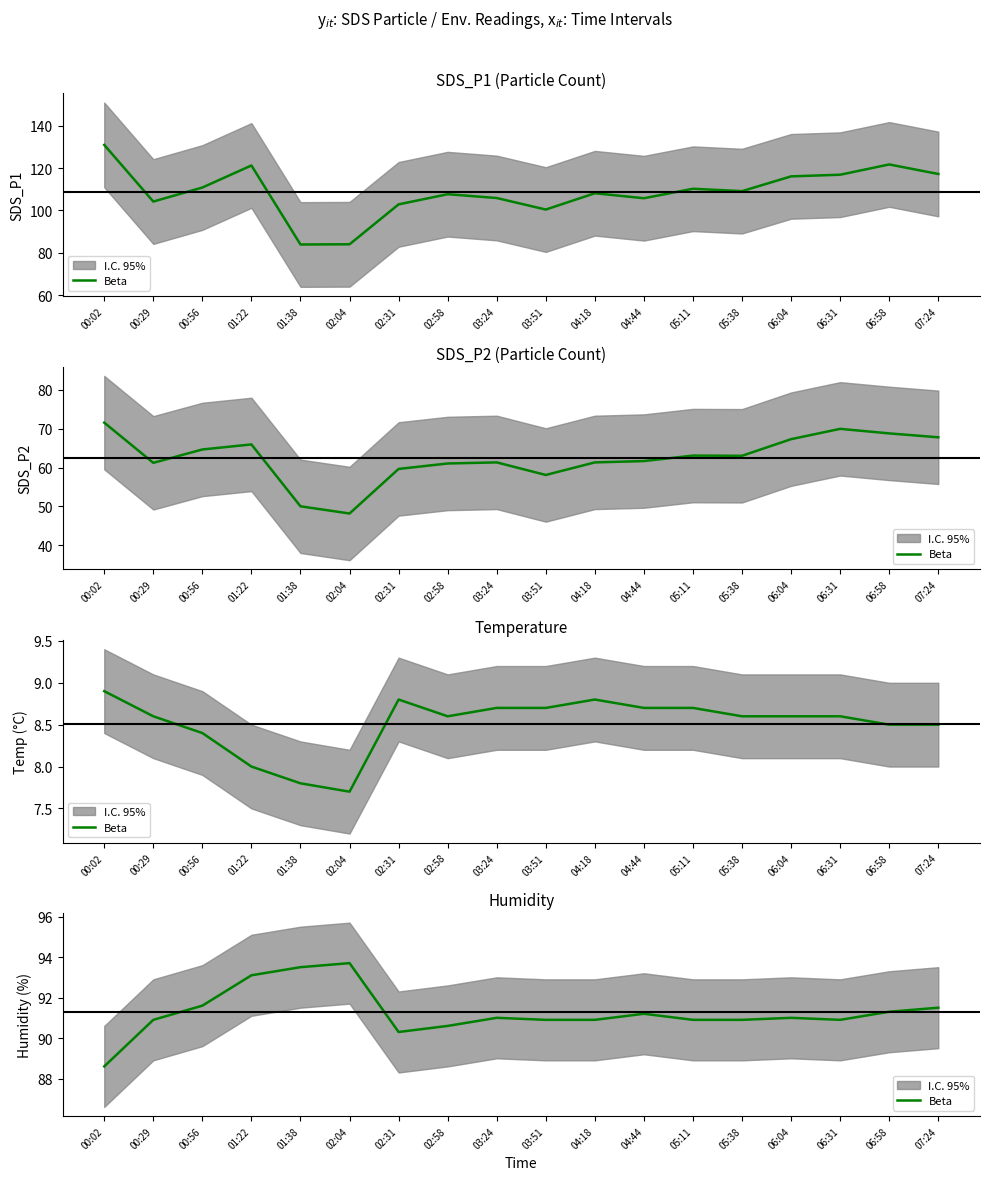

What is the value of the 16th point from the left?

90.9